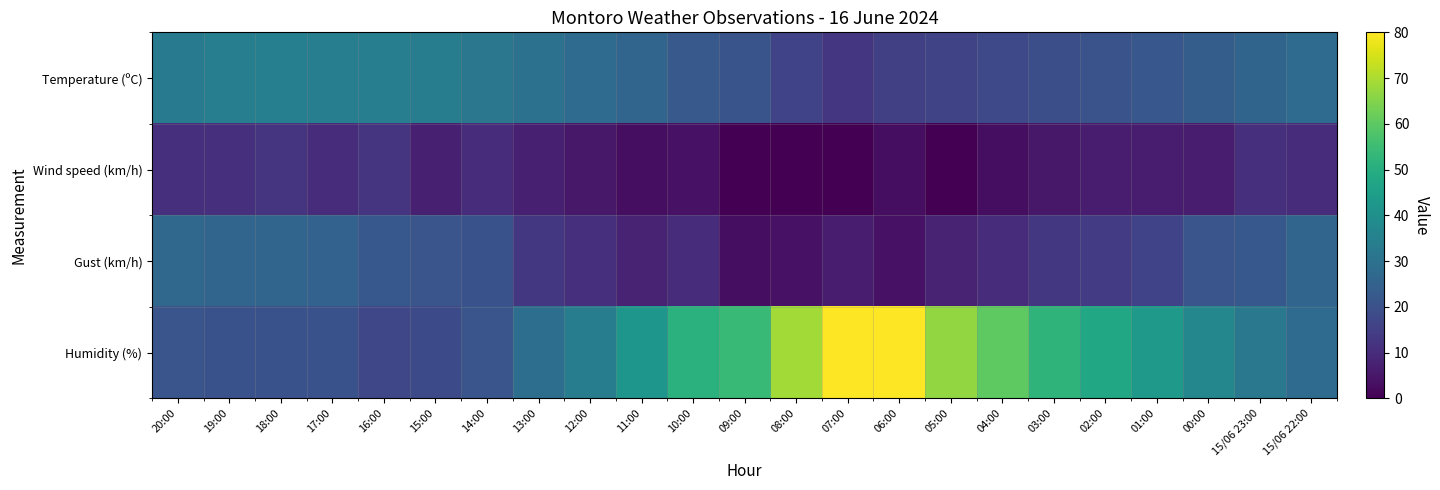

Reading left to right, transcribe all the data shown in this chart.

Temperature (ºC): 20:00=33.4	19:00=34.3	18:00=34.5	17:00=34.1	16:00=34.2	15:00=33.5	14:00=31.8	13:00=29.9	12:00=27.9	11:00=26.0	10:00=22.3	09:00=20.9	08:00=16.0	07:00=12.8	06:00=15.0	05:00=16.5	04:00=17.7	03:00=19.3	02:00=20.5	01:00=21.8	00:00=23.7	15/06 23:00=25.7	15/06 22:00=27.9
Wind speed (km/h): 20:00=11.0	19:00=11.0	18:00=12.0	17:00=10.0	16:00=12.0	15:00=7.0	14:00=10.0	13:00=7.0	12:00=5.0	11:00=3.0	10:00=4.0	09:00=0.0	08:00=0.0	07:00=0.0	06:00=3.0	05:00=0.0	04:00=3.0	03:00=5.0	02:00=6.0	01:00=6.0	00:00=6.0	15/06 23:00=11.0	15/06 22:00=10.0
Gust (km/h): 20:00=27.0	19:00=26.0	18:00=26.0	17:00=25.0	16:00=22.0	15:00=21.0	14:00=20.0	13:00=13.0	12:00=11.0	11:00=8.0	10:00=10.0	09:00=3.0	08:00=4.0	07:00=6.0	06:00=4.0	05:00=8.0	04:00=10.0	03:00=13.0	02:00=14.0	01:00=16.0	00:00=21.0	15/06 23:00=22.0	15/06 22:00=26.0
Humidity (%): 20:00=21.0	19:00=20.0	18:00=20.0	17:00=20.0	16:00=17.0	15:00=18.0	14:00=21.0	13:00=29.0	12:00=34.0	11:00=42.0	10:00=51.0	09:00=54.0	08:00=69.0	07:00=80.0	06:00=80.0	05:00=67.0	04:00=60.0	03:00=52.0	02:00=48.0	01:00=43.0	00:00=37.0	15/06 23:00=32.0	15/06 22:00=28.0